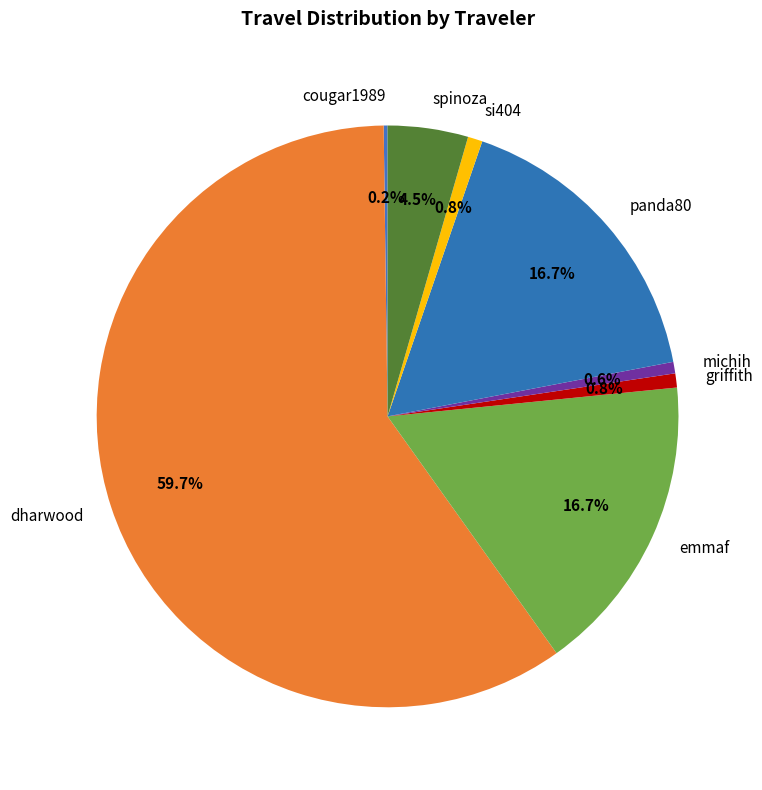

Between si404 and spinoza, which is larger?

spinoza